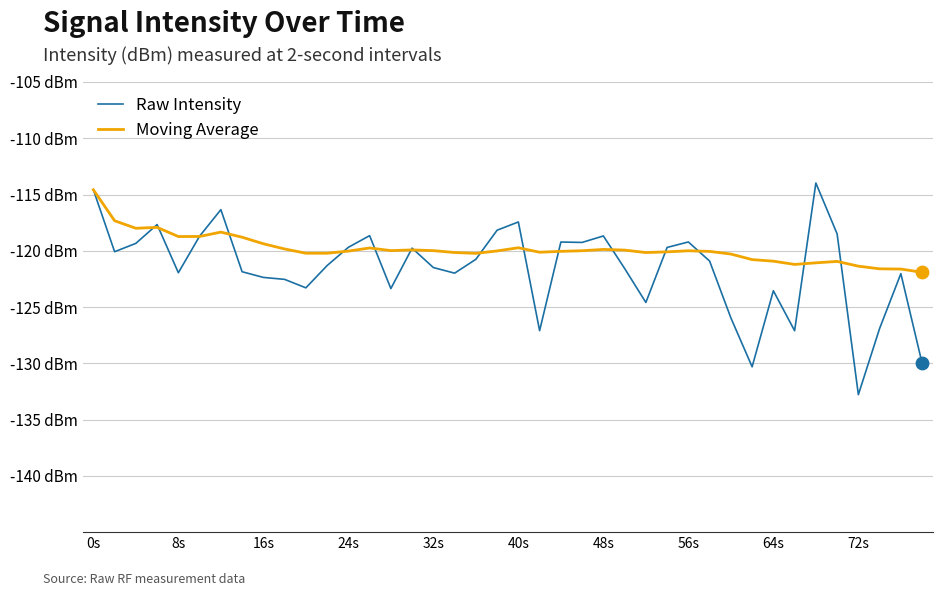

What are all the series names shown in the legend?

Raw Intensity, Moving Average